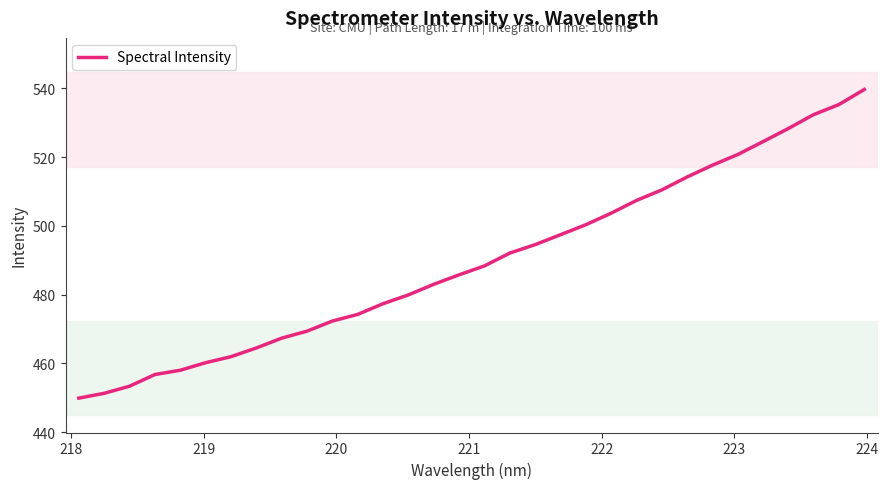

What is the greatest value displayed?

539.7